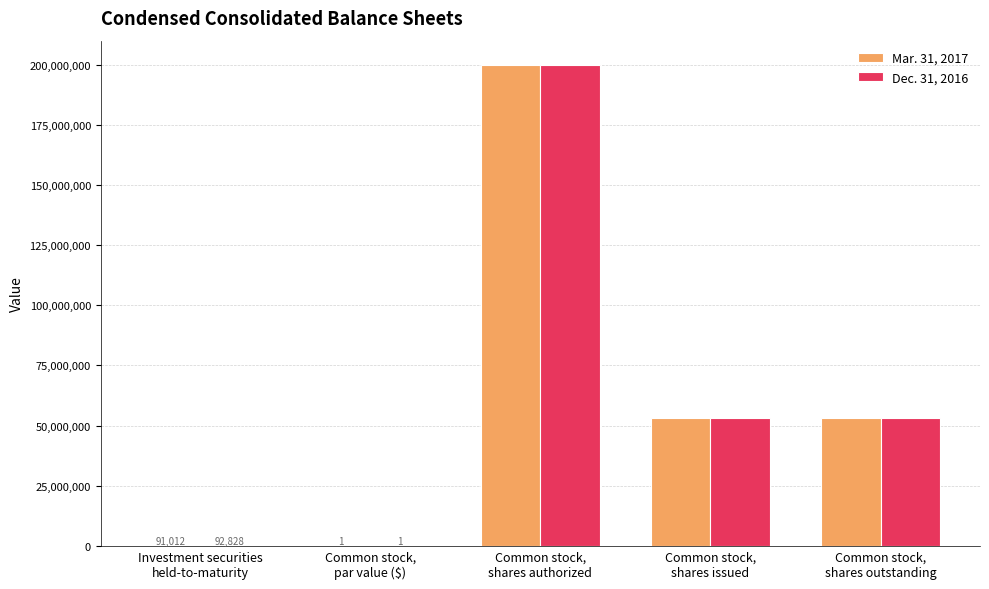

What is the maximum value shown in the chart?

200000000